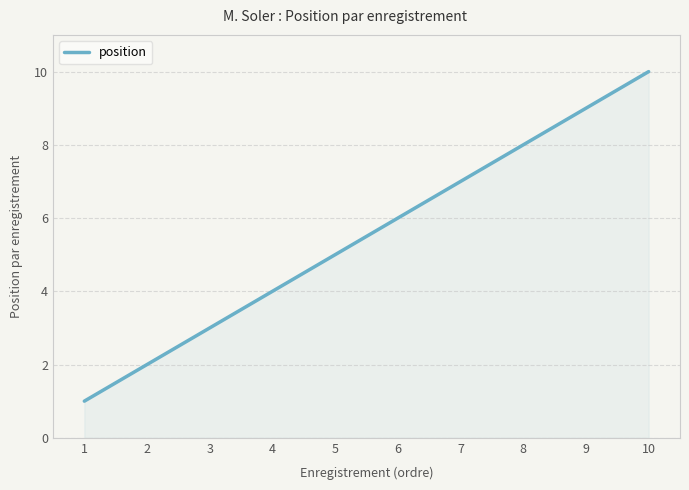

What is the greatest value displayed?

10